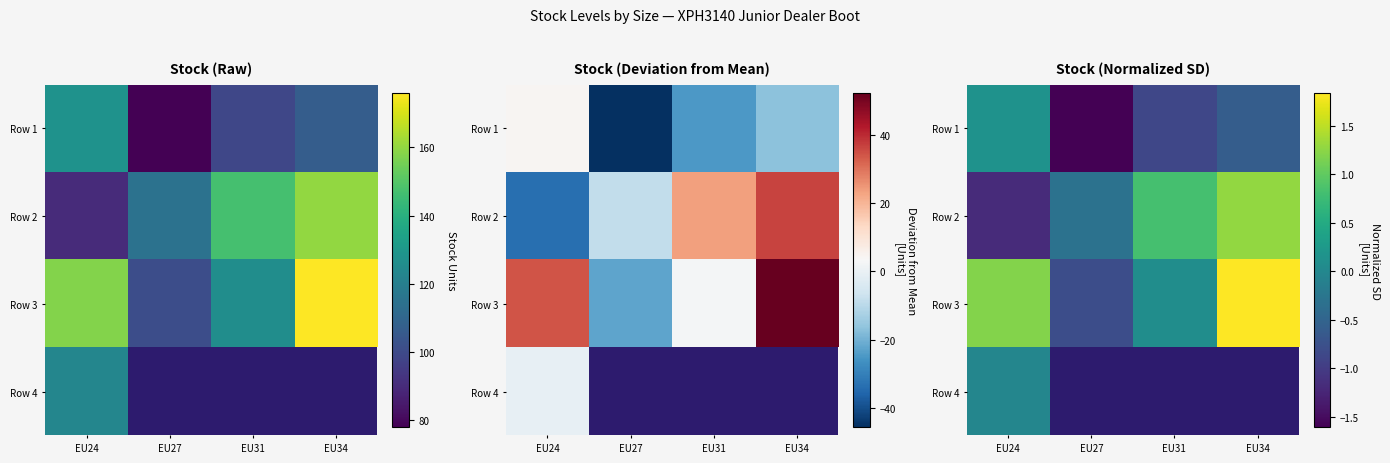

How many values in Row 3 are above zero?

3